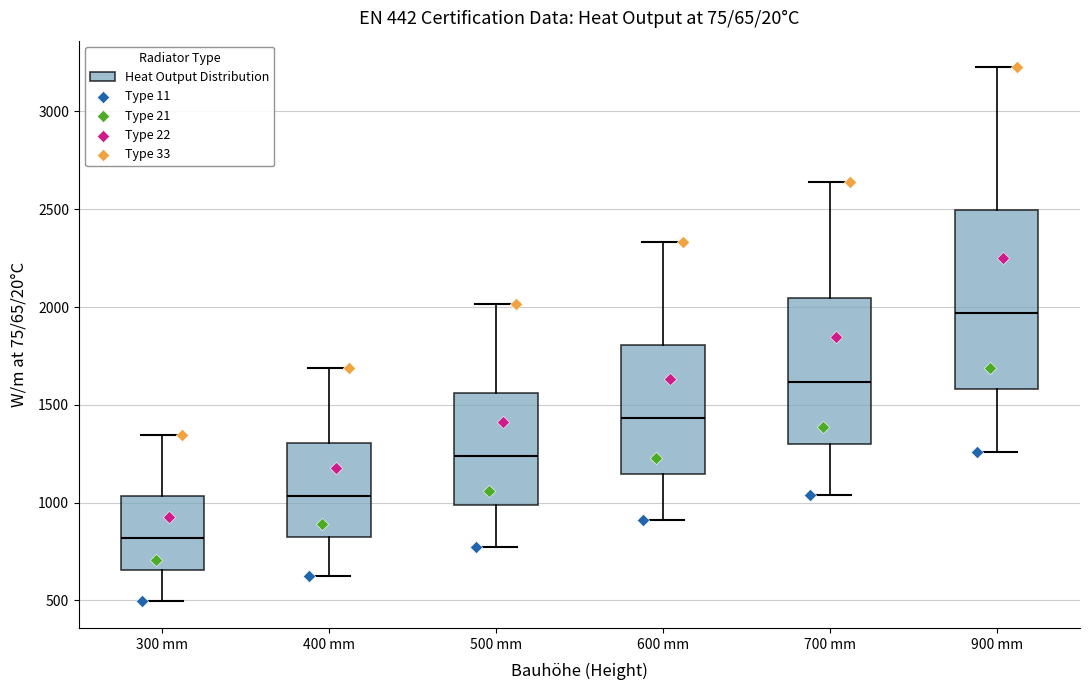

Which box has the highest median line?

900 mm